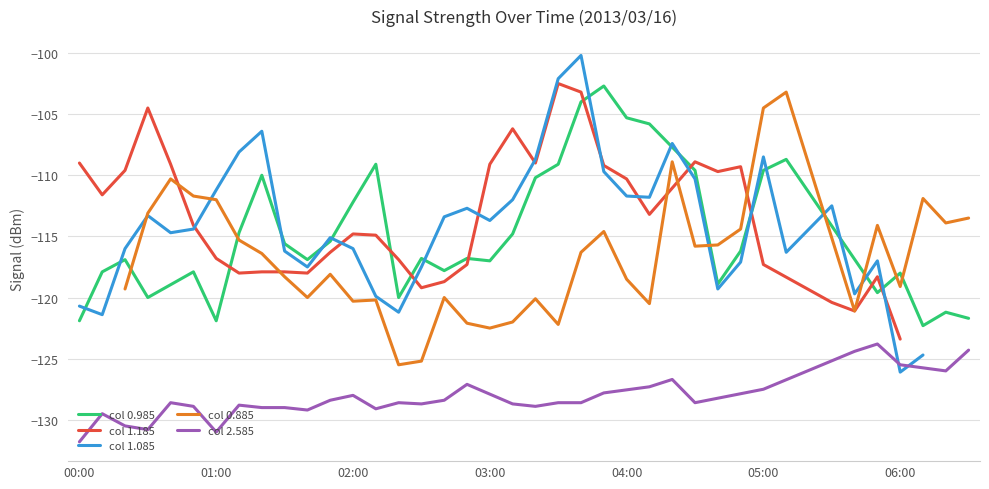

What is the maximum value for col 0.985?

-102.7